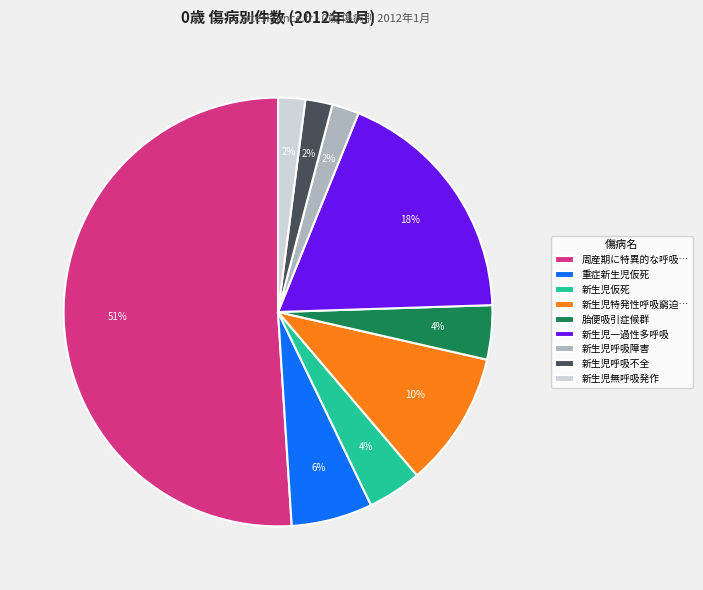

The 新生児一過性多呼吸 slice represents 31% of the pie. True or false?

False